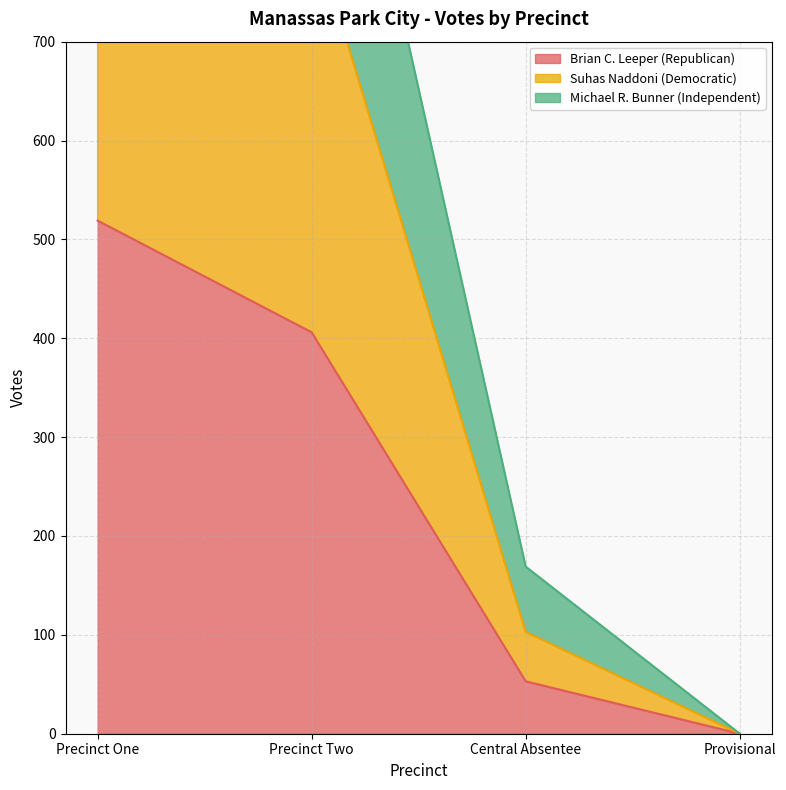

What are all the series names shown in the legend?

Brian C. Leeper (Republican), Suhas Naddoni (Democratic), Michael R. Bunner (Independent)